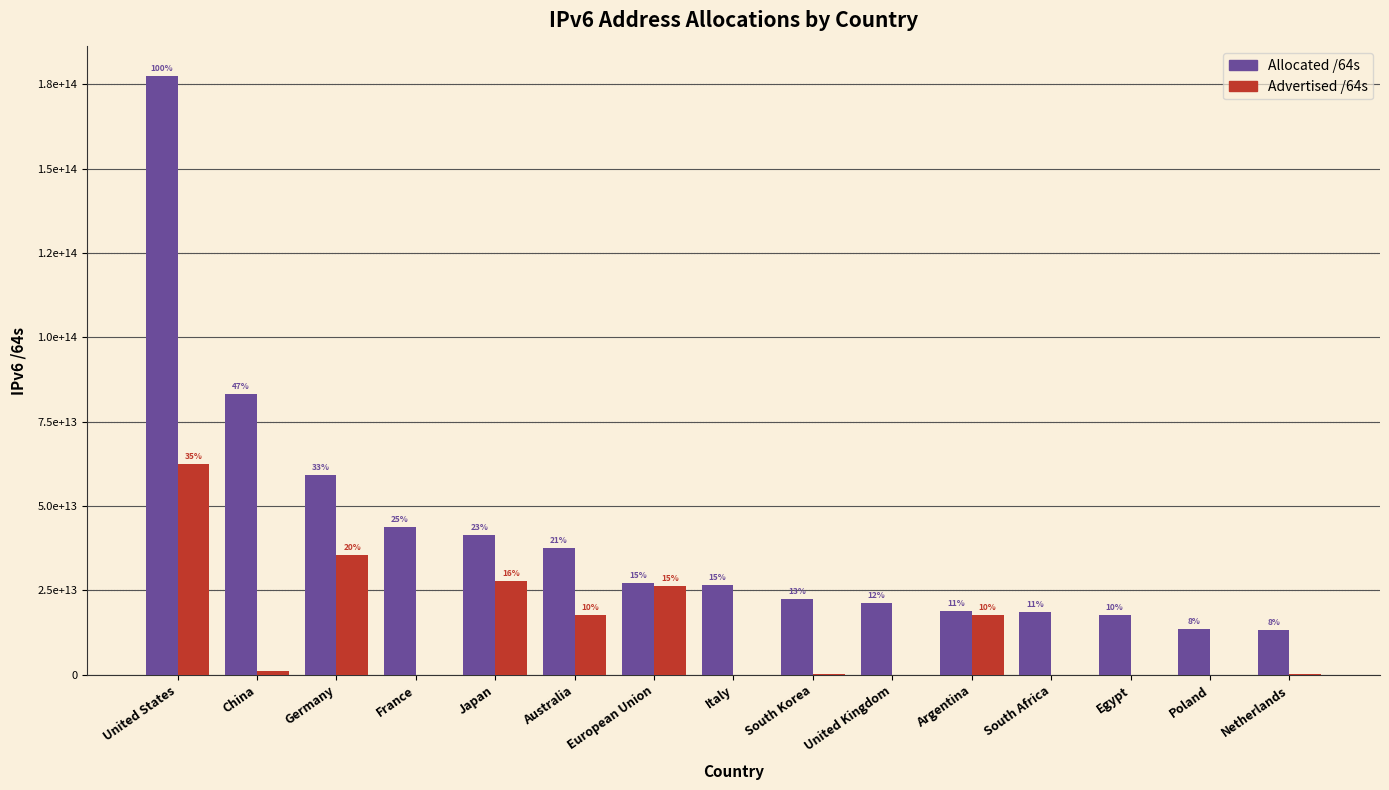

What are all the series names shown in the legend?

Allocated /64s, Advertised /64s